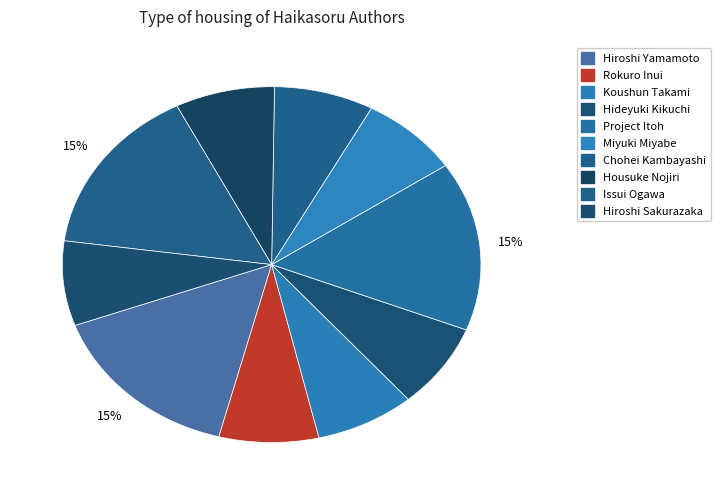

How many slices are in this pie chart?

10